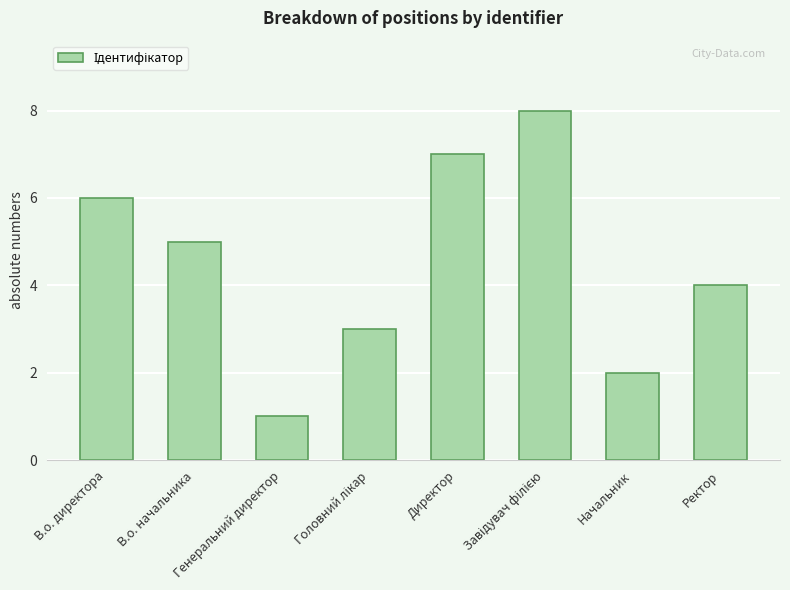

Count the values in the range 3 to 7.

5